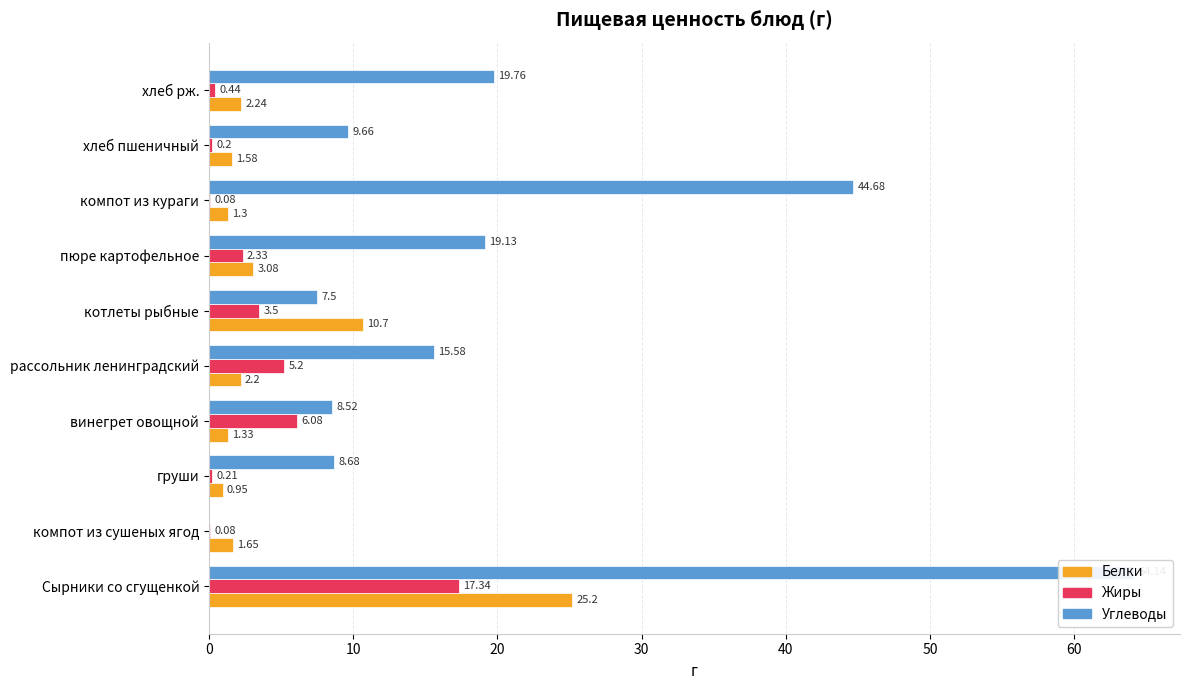

Is the value of Жиры at котлеты рыбные greater than the value of Углеводы at винегрет овощной?

No